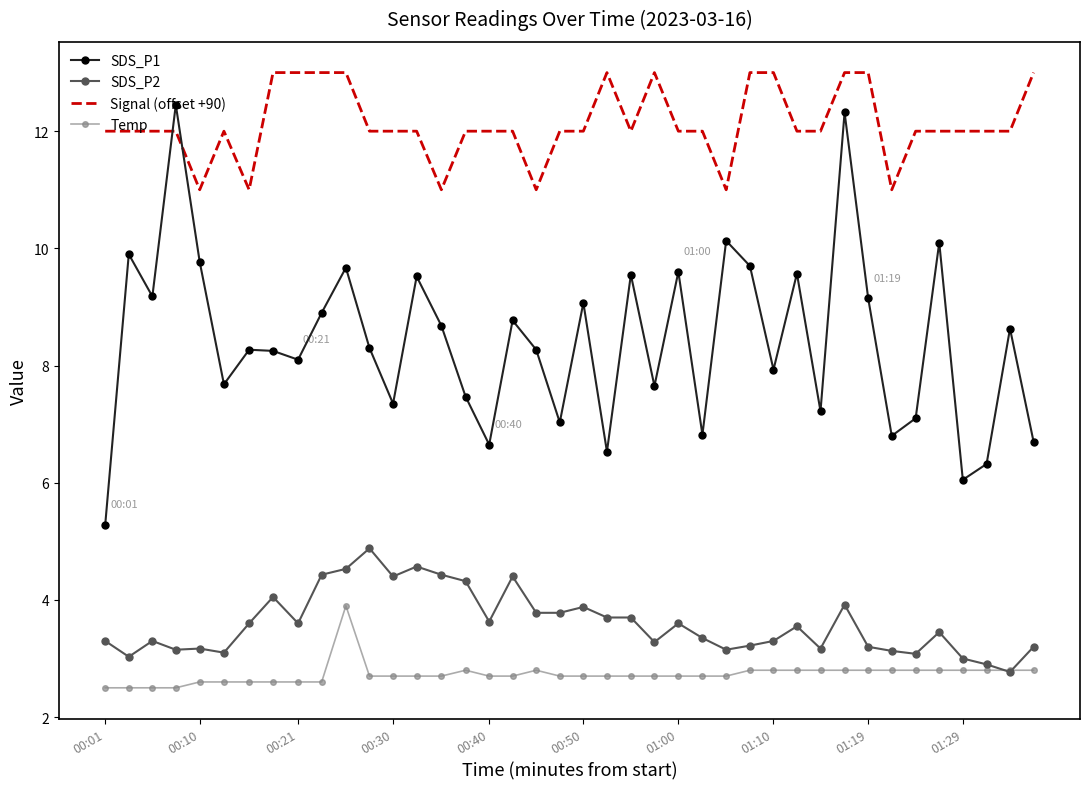

Rank the series by their maximum value, from highest to lowest.

Signal (offset +90), SDS_P1, SDS_P2, Temp